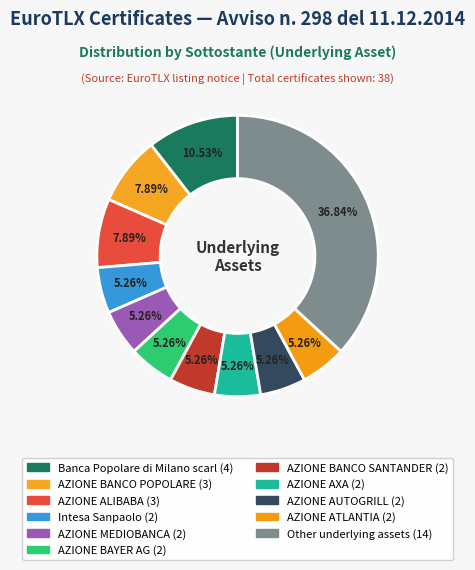

Count the number of slices in the pie.

11